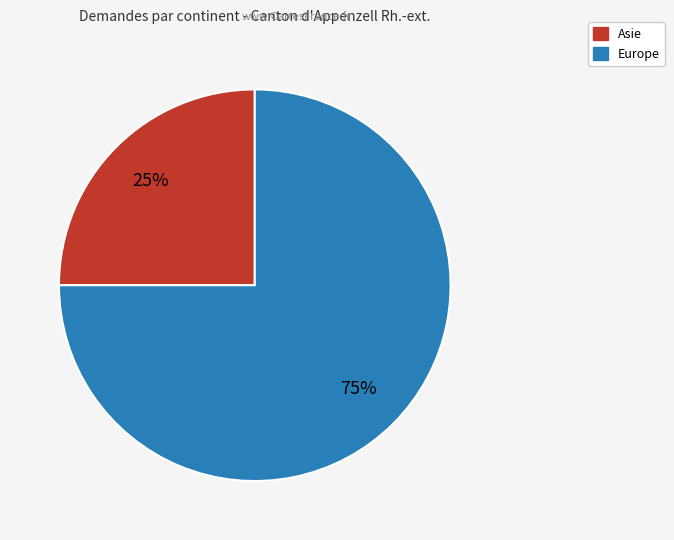

How many segments does this pie chart have?

2